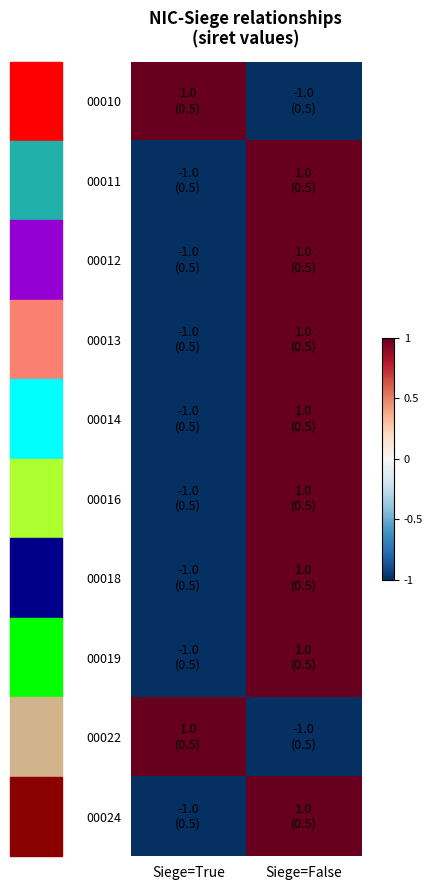

What is the greatest value displayed?

1